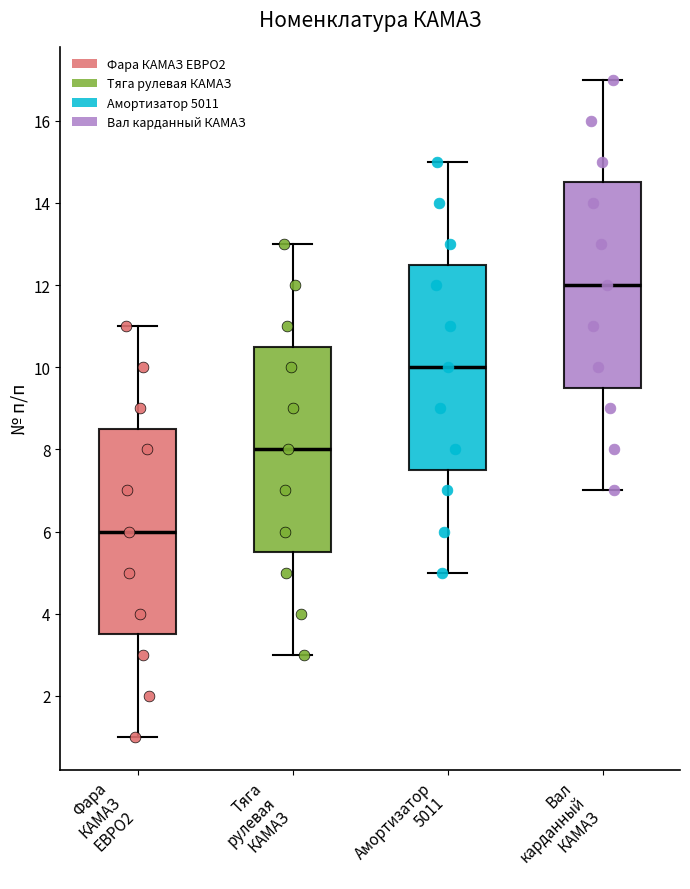

Where is the upper edge of the box for Тяга рулевая КАМАЗ on the y-axis? The values are not printed on the chart, so give them approximately, as read against the axis.

10.6